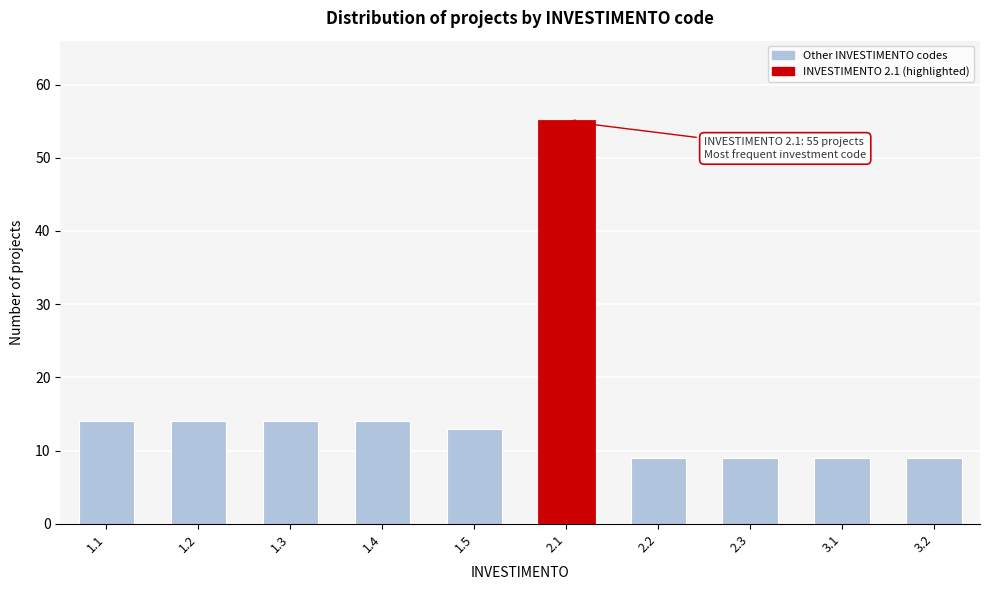

Reading left to right, transcribe all the data shown in this chart.

14	14	14	14	13	55	9	9	9	9